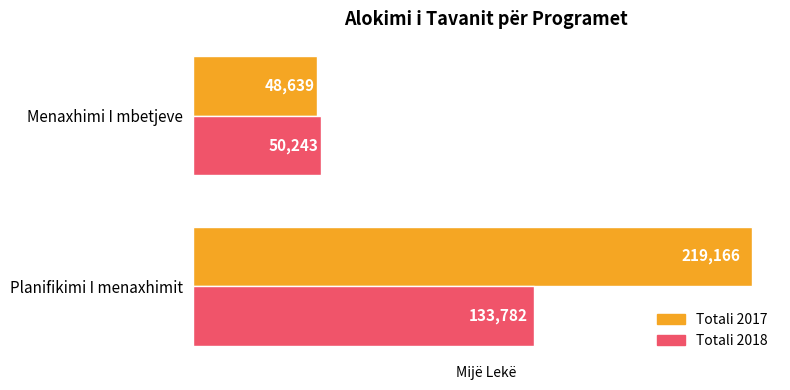

At which label does Totali 2018 reach its minimum?

Menaxhimi I mbetjeve